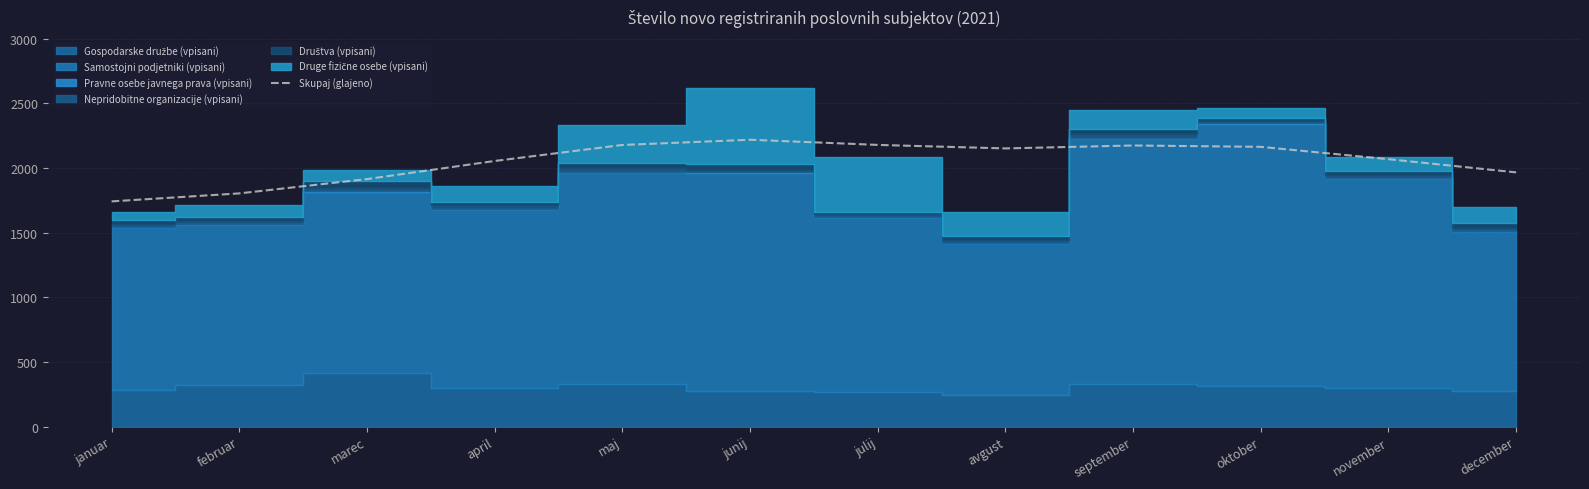

What is the value of the 12th point from the left?

1965.7